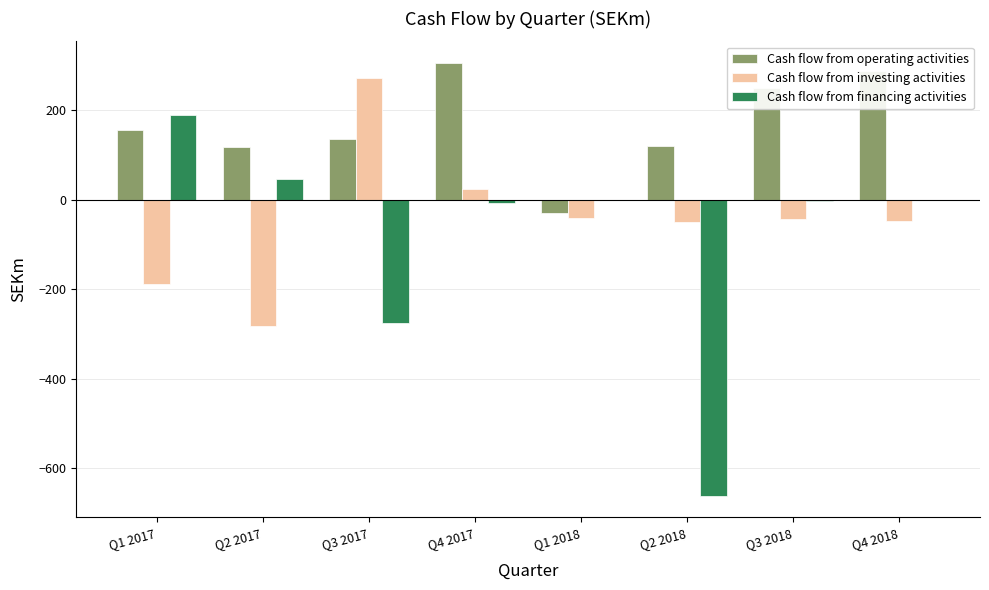

What are all the series names shown in the legend?

Cash flow from operating activities, Cash flow from investing activities, Cash flow from financing activities